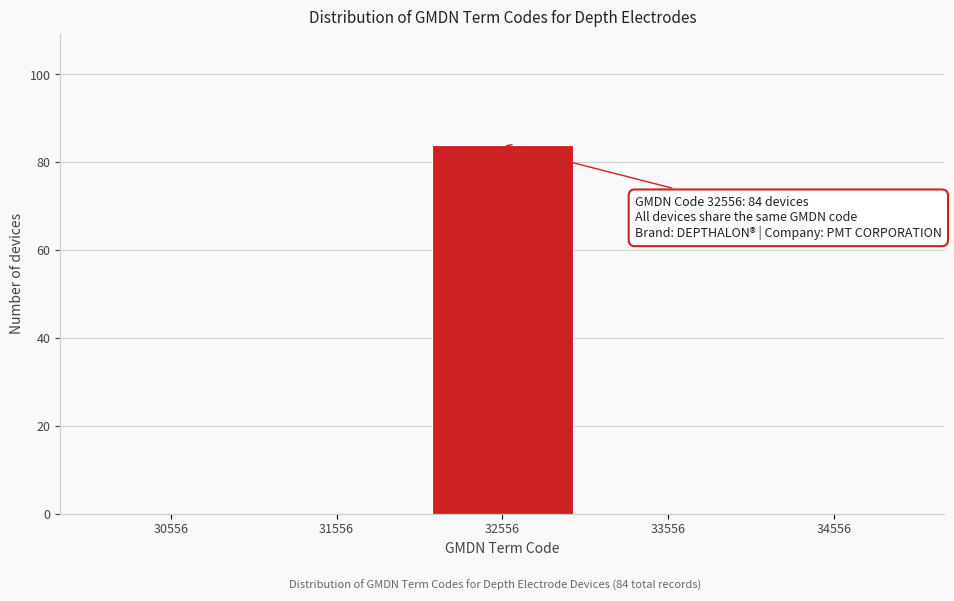

Reading left to right, extract all data points from this chart.

30556=0	31556=0	32556=84	33556=0	34556=0